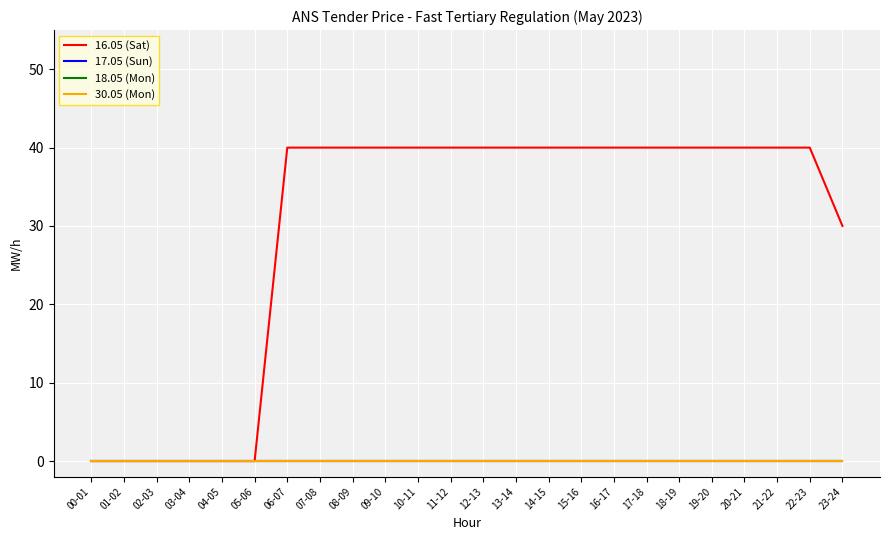

At which label does 30.05 (Mon) reach its peak?

00-01